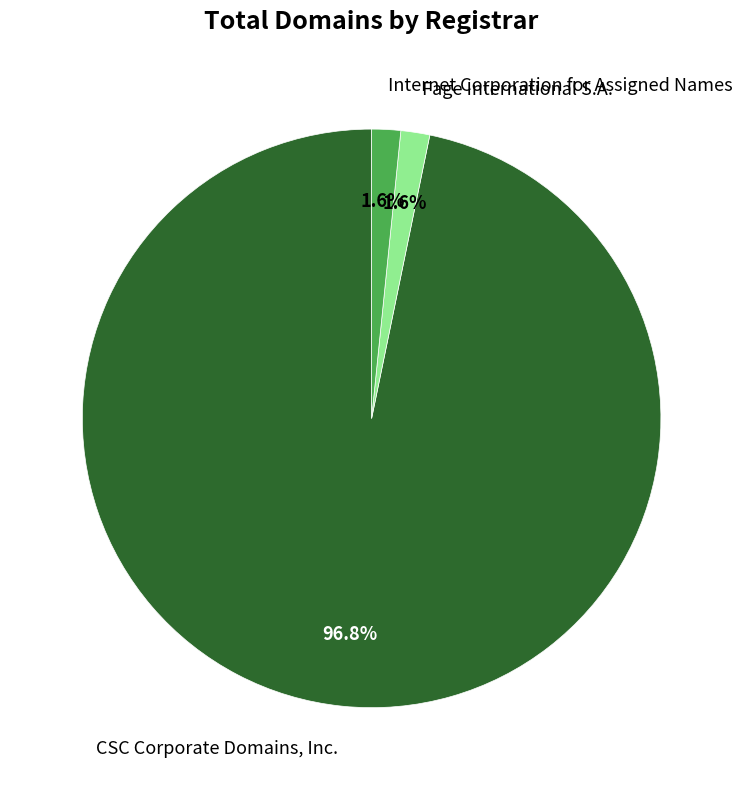

Which category has the biggest portion of the pie?

CSC Corporate Domains, Inc.